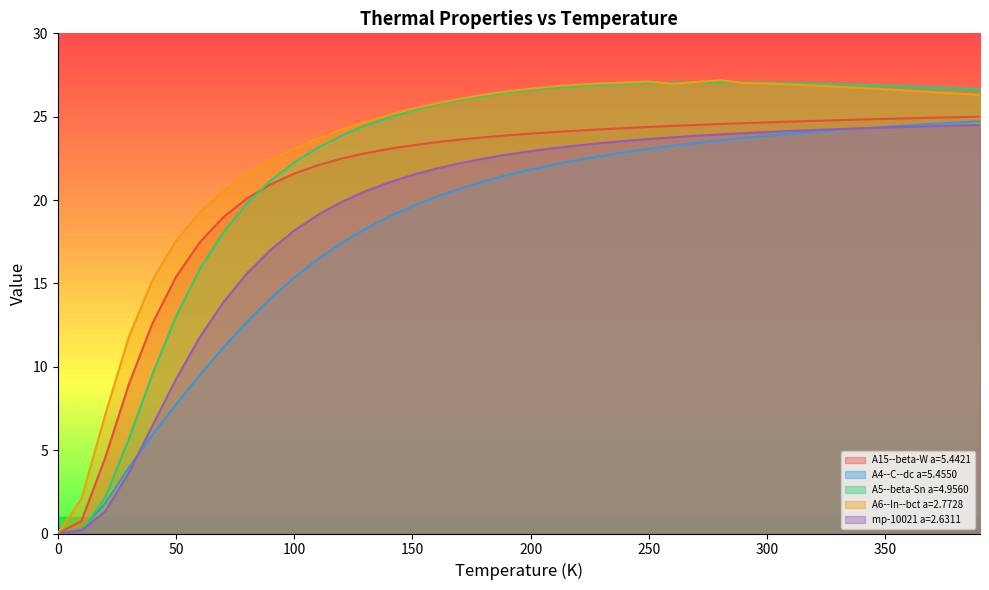

What is the sum of all A15--beta-W a=5.4421 values?

841.4